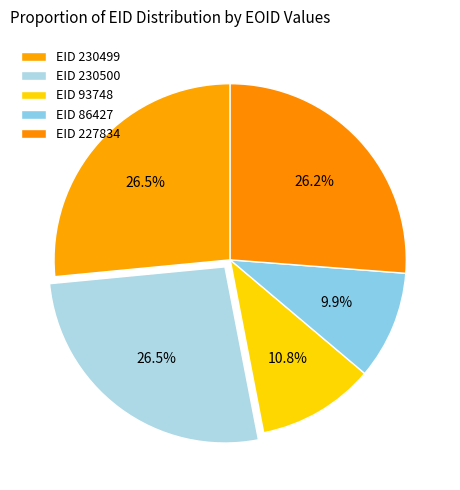

Count the number of slices in the pie.

5